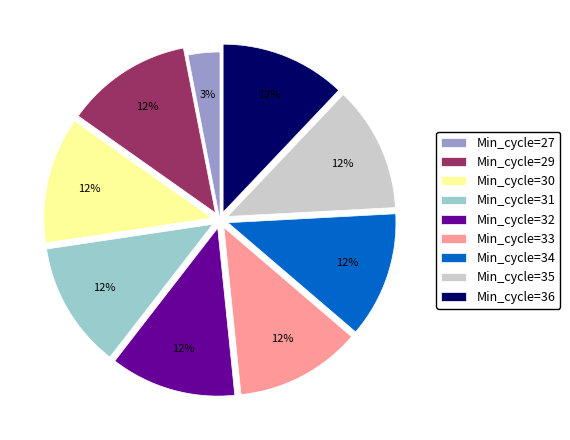

True or false: Min_cycle=34 accounts for 12% of the total.

True